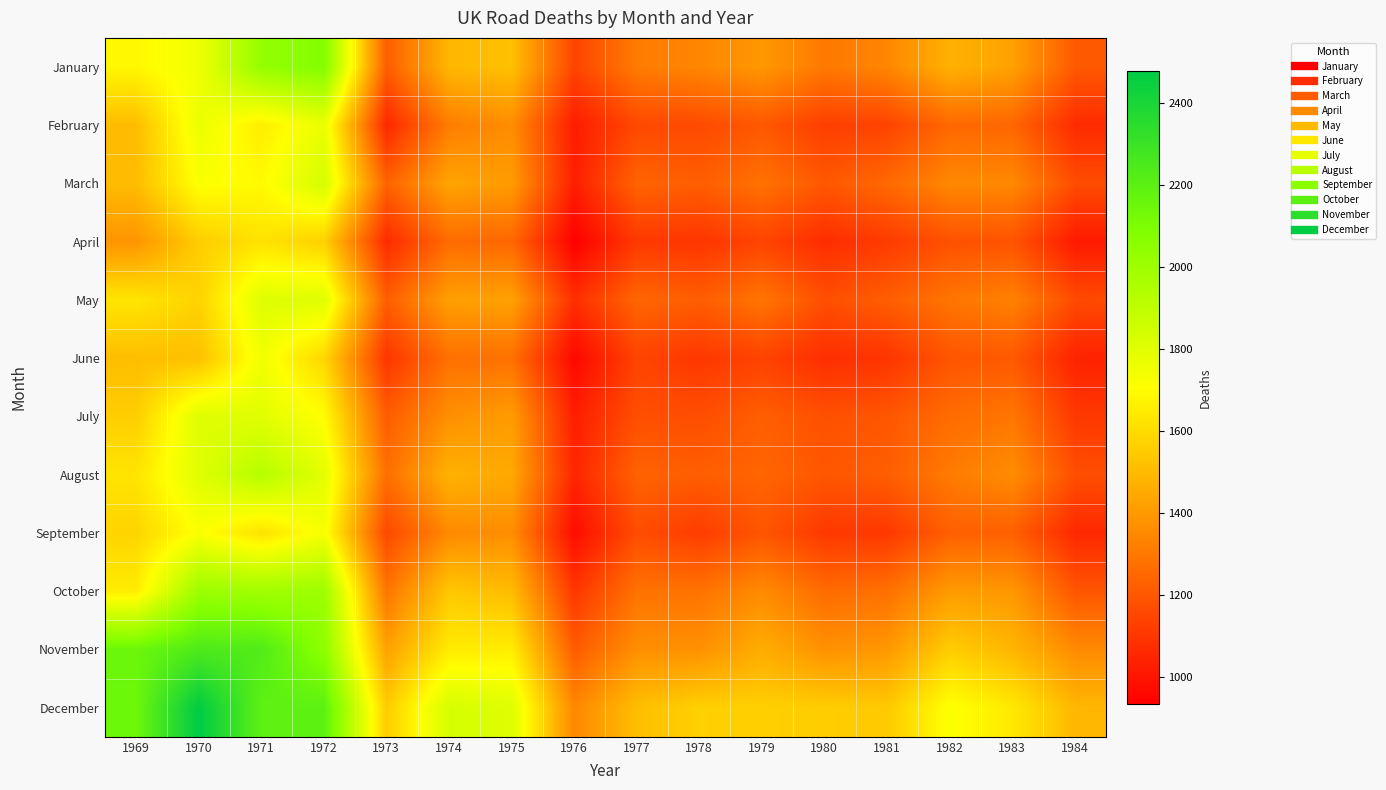

At which category is the sum across all series the highest?

1971